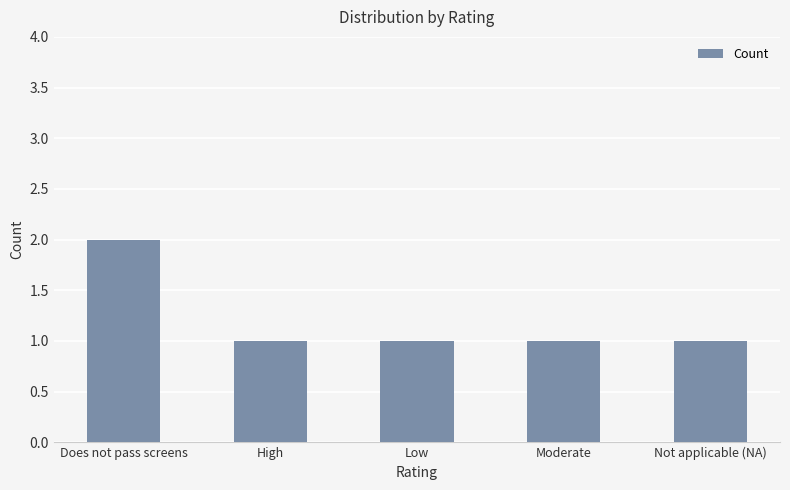

What is the sum of all values?

6